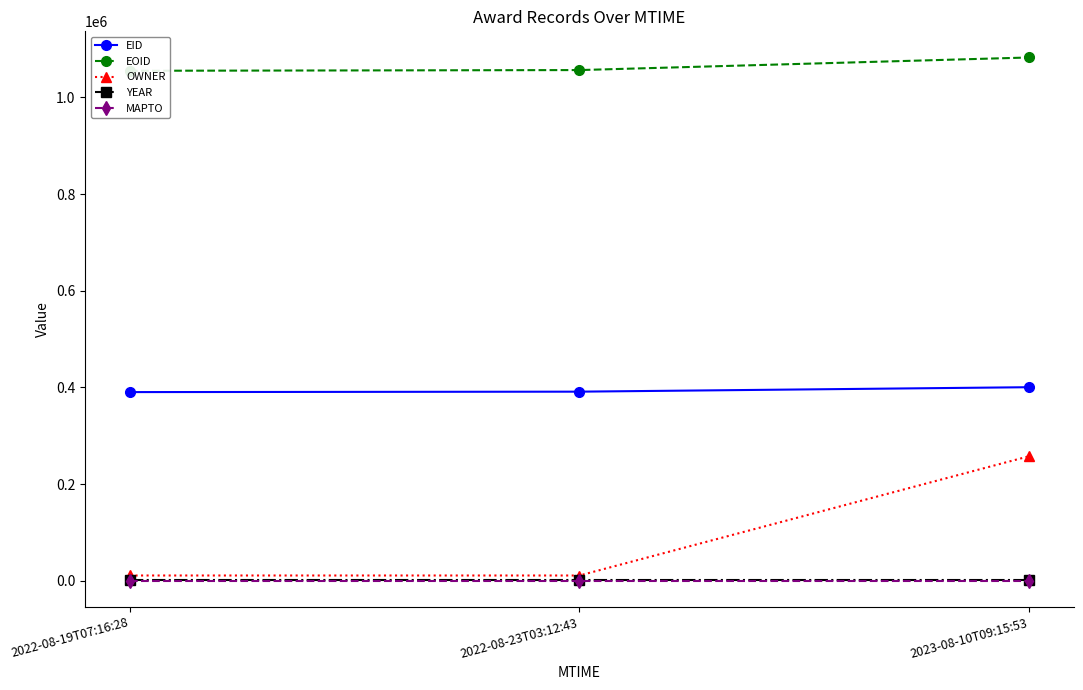

What position from the left is 2023-08-10T09:15:53?

3